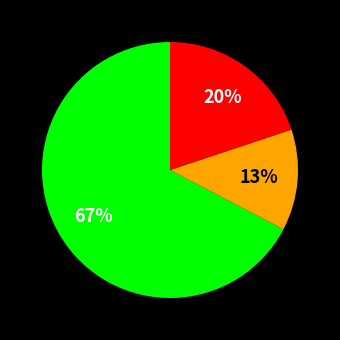

Does any single category account for the majority?

Yes